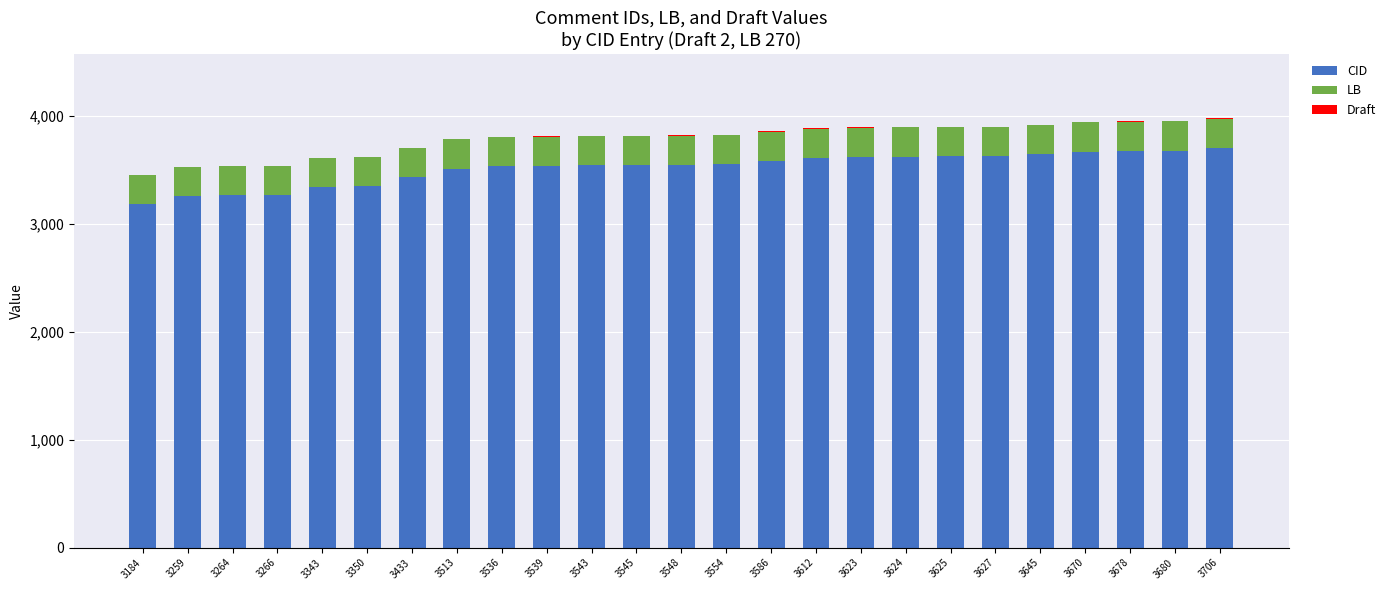

The value of CID at 3350 is 5253. True or false?

False